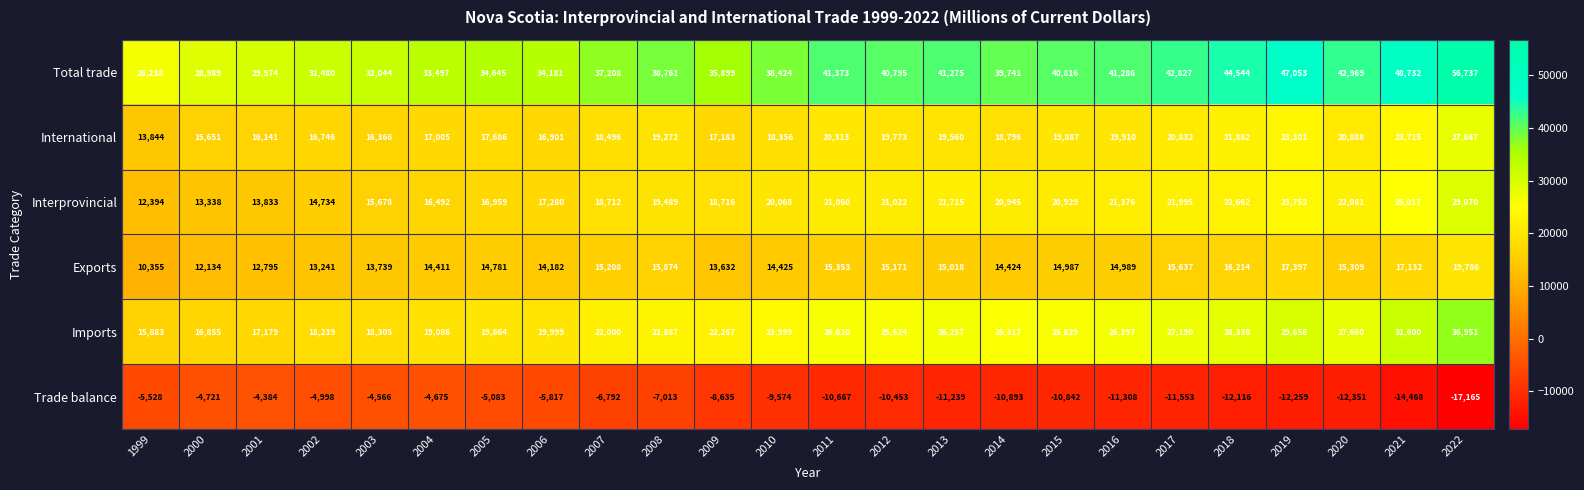

Is it true that Imports equals 22267 at 2009?

True